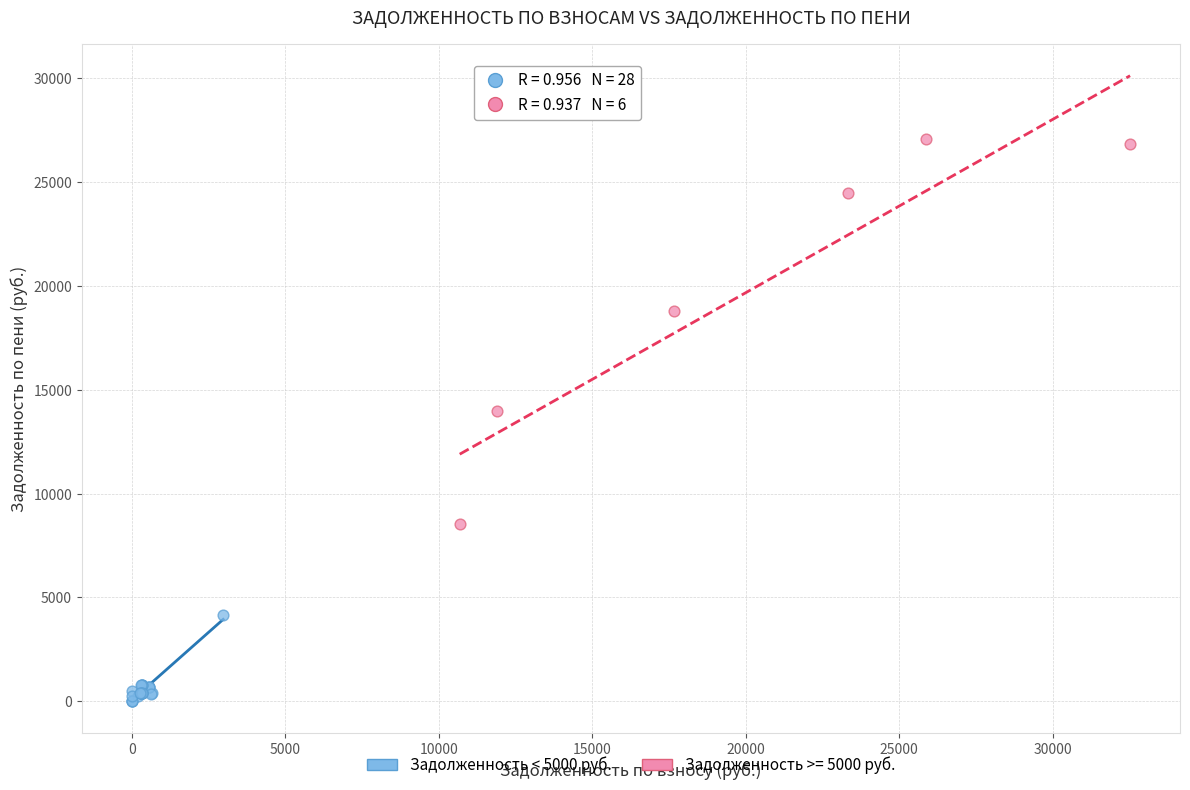

Which series contains the highest Y value?

Задолженность >= 5000 руб.